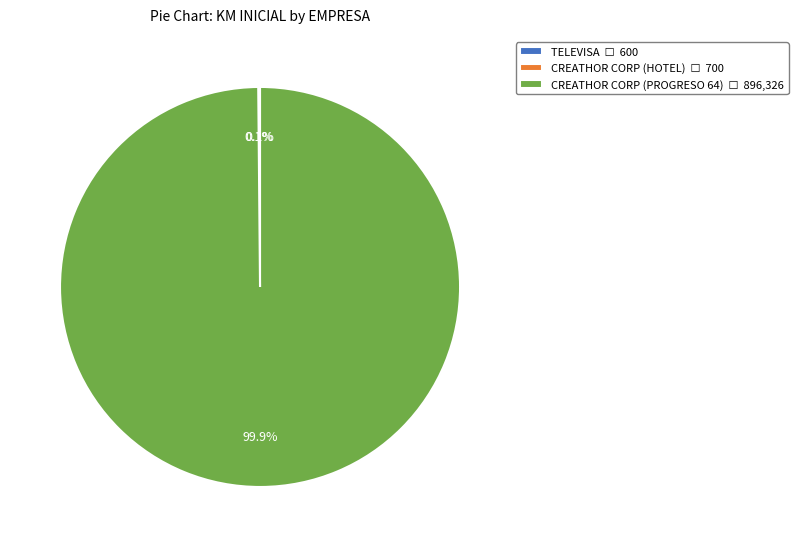

Is there a majority slice in this chart?

Yes